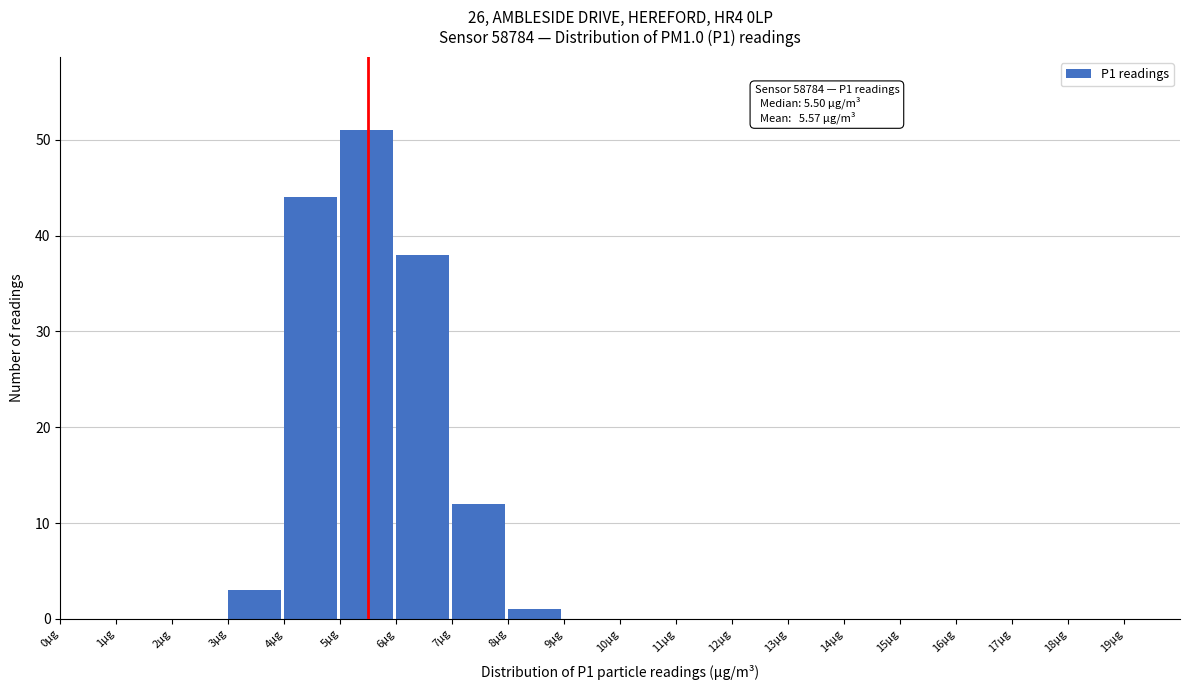

Over which range of the x-axis is the bar tallest?

5 to 6